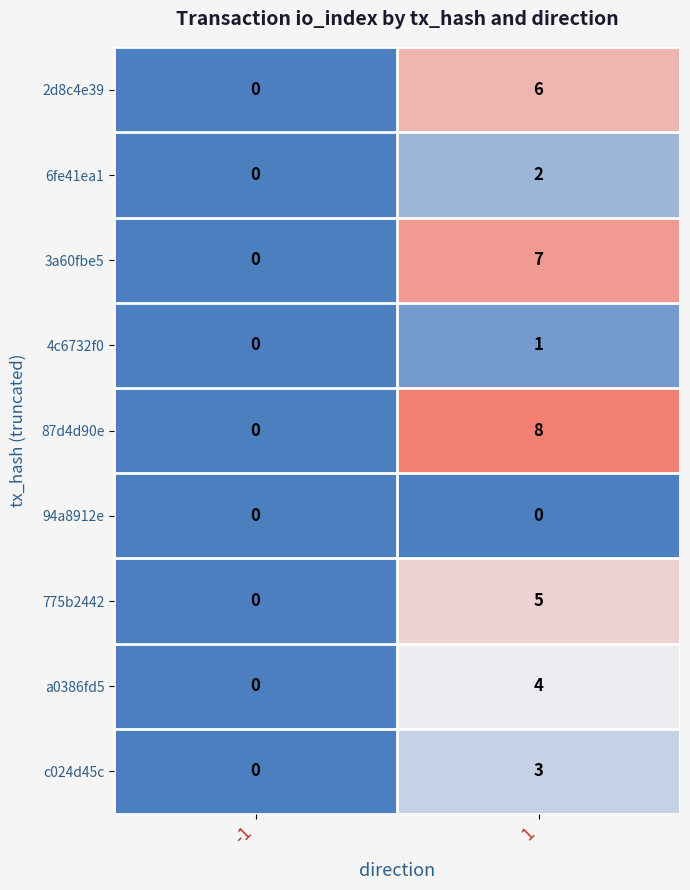

Which series has the largest total across all categories?

87d4d90e